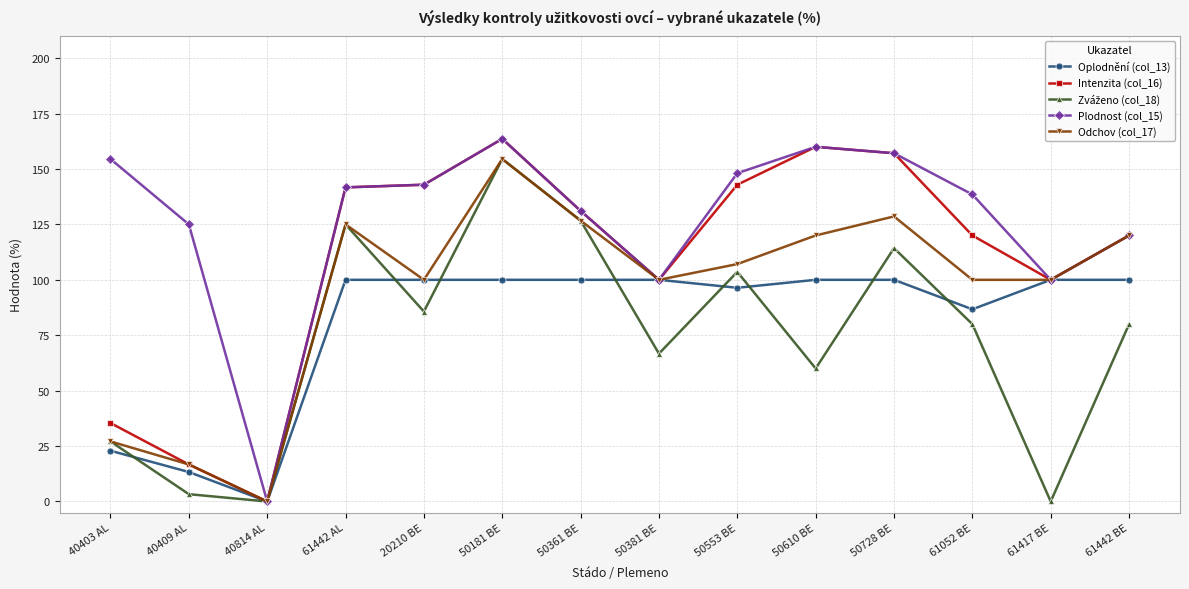

At how many categories does at least one series exceed 73?

13